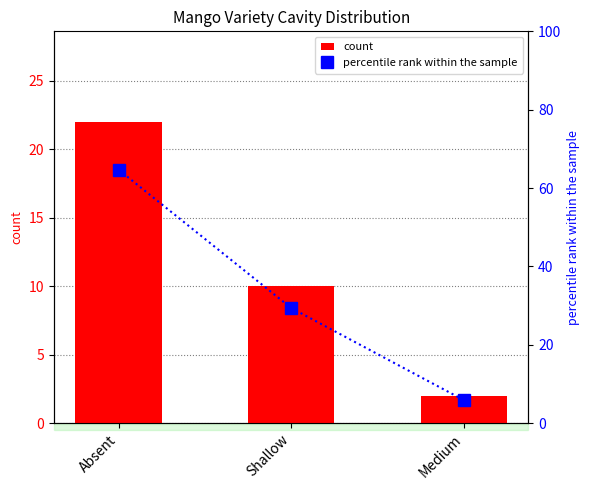

At which label does count reach its minimum?

Medium